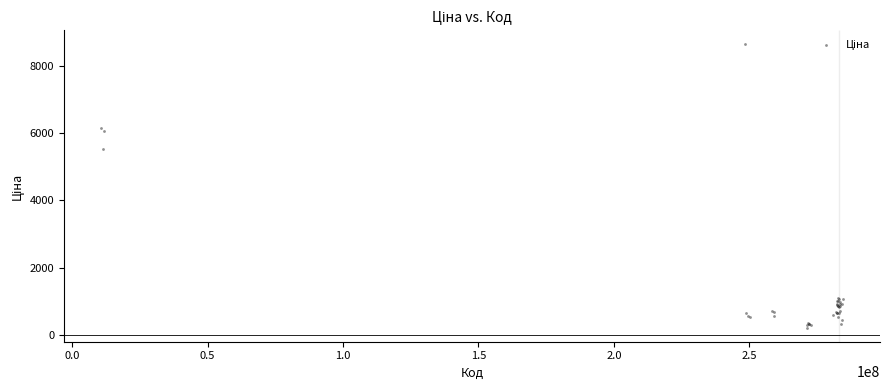

What Y value in the scatter plot is closest to 4428?

5516.3